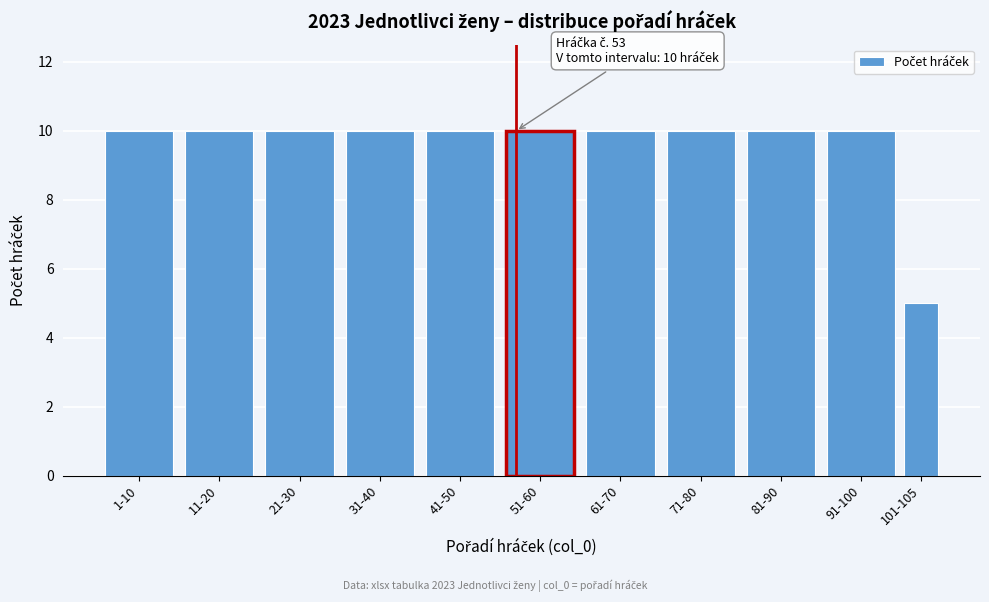

Reading left to right, list all the values displayed in this chart.

10	10	10	10	10	10	10	10	10	10	5